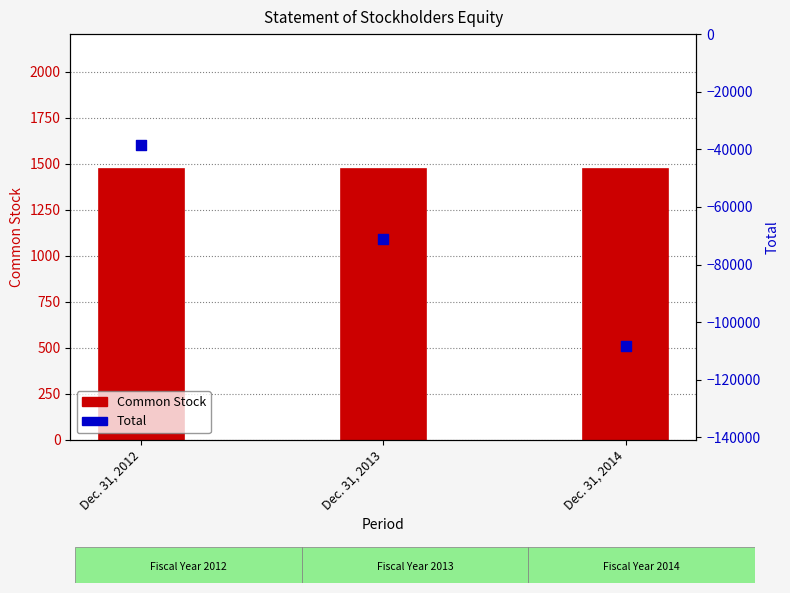

At which category is the sum across all series the highest?

Dec. 31, 2012